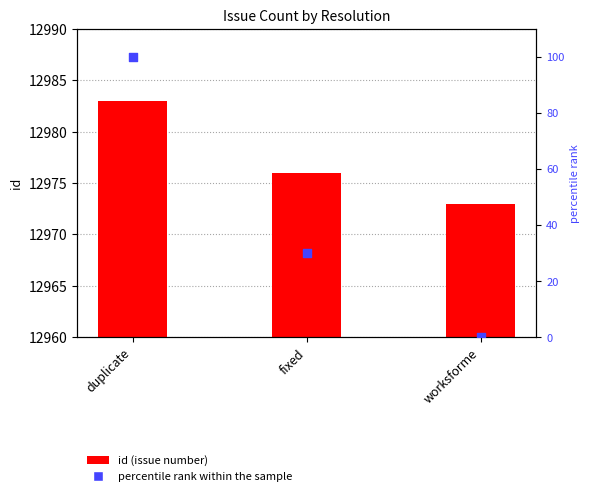

Which series has the largest total across all categories?

id (issue number)